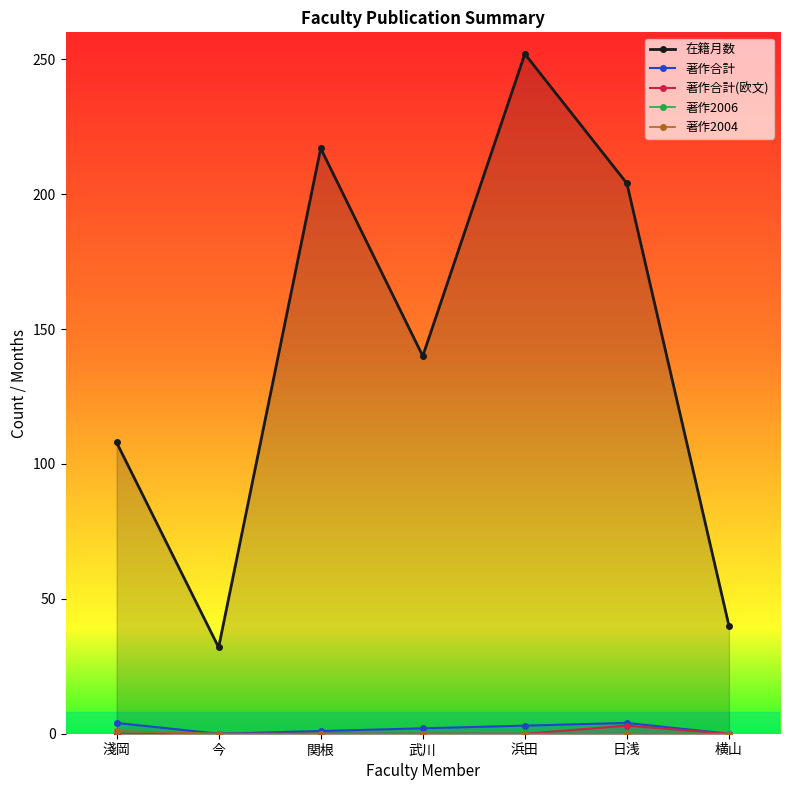

Where does the 著作合計 series first go above 2?

淺岡